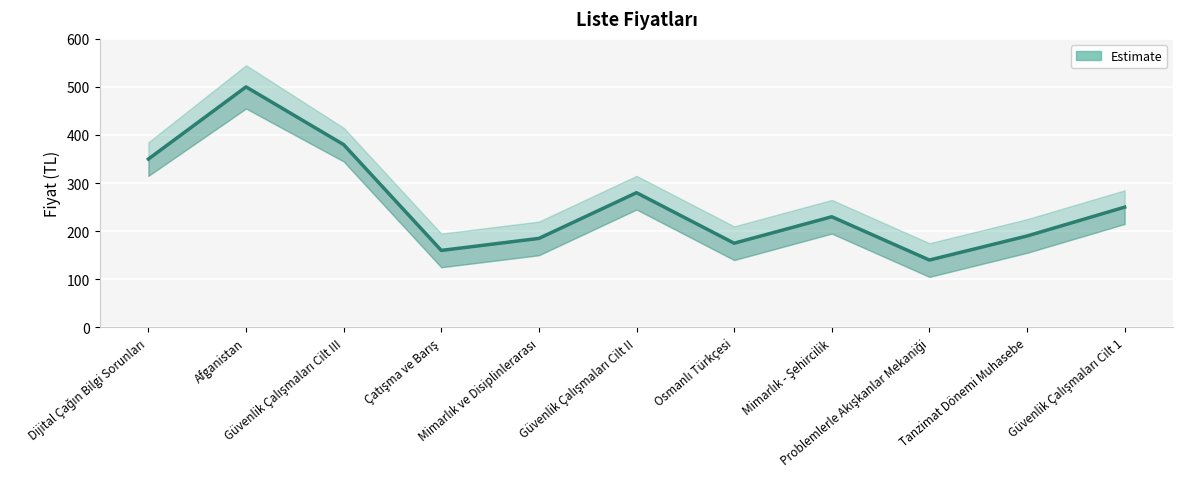

Is it true that the value at Tanzimat Dönemi Muhasebe is 190?

True